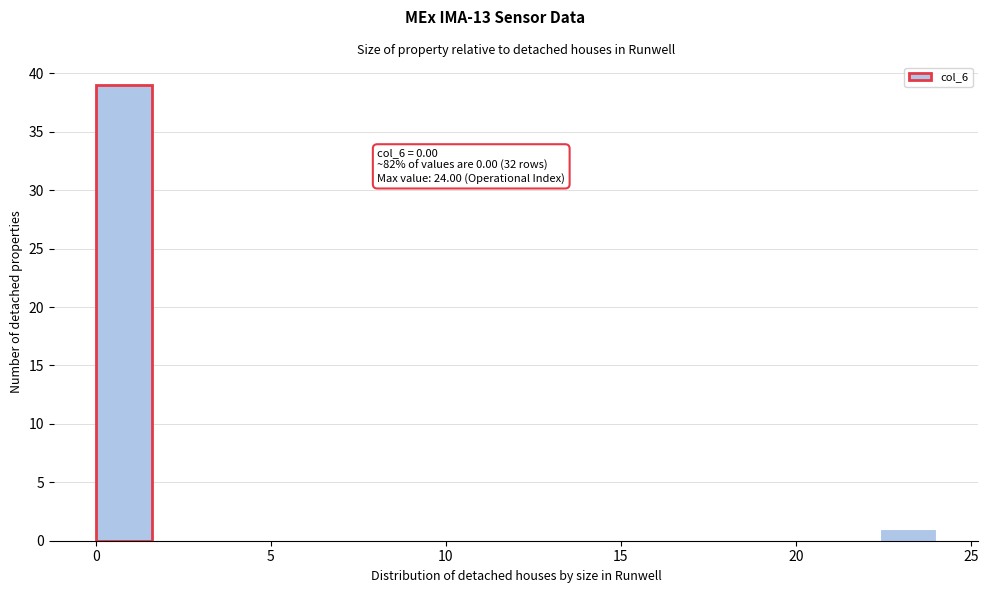

Read against the x-axis, roughly where is the centre of the tallest bar?

1.0